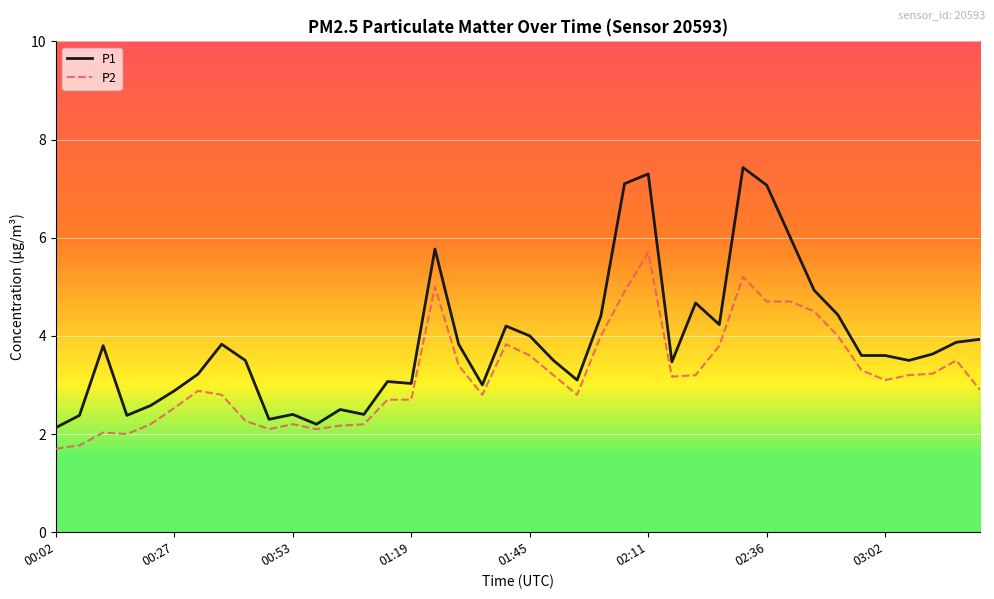

Rank the series by their average value, from lowest to highest.

P2, P1